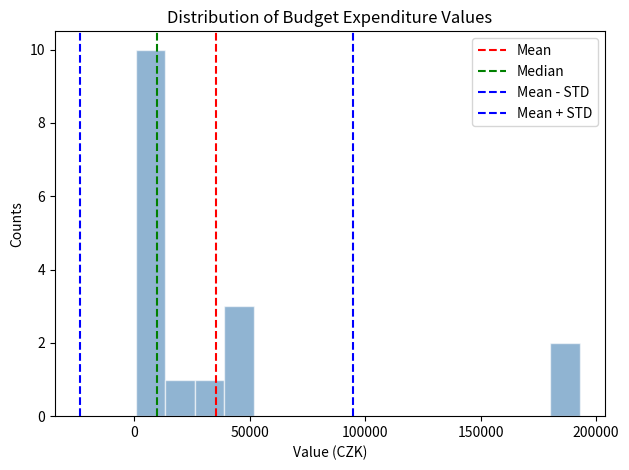

Read against the x-axis, roughly where is the centre of the tallest bar?

5000